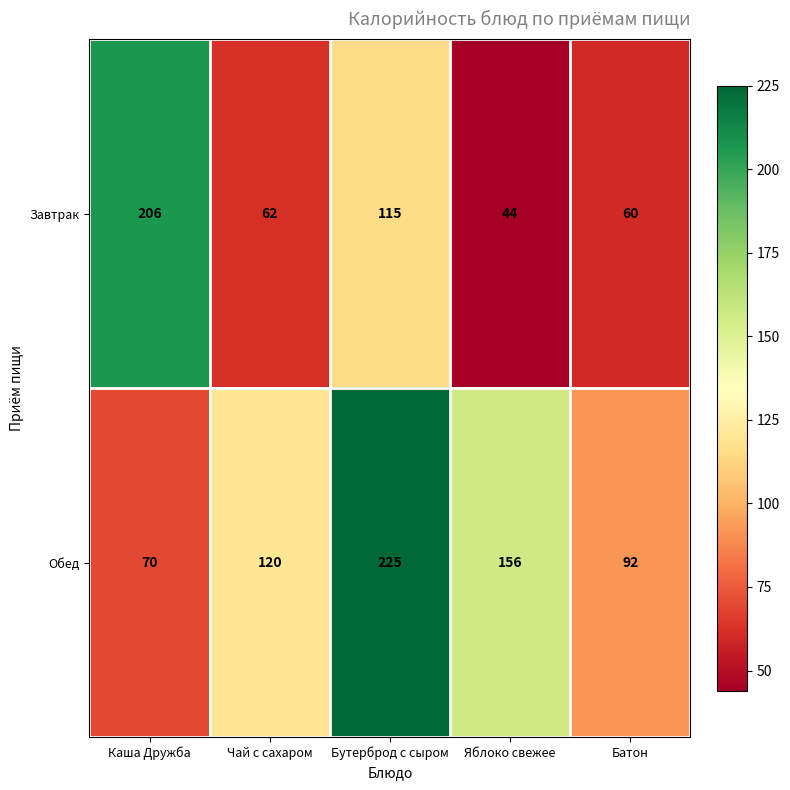

How many Обед values are between 92 and 156?

3